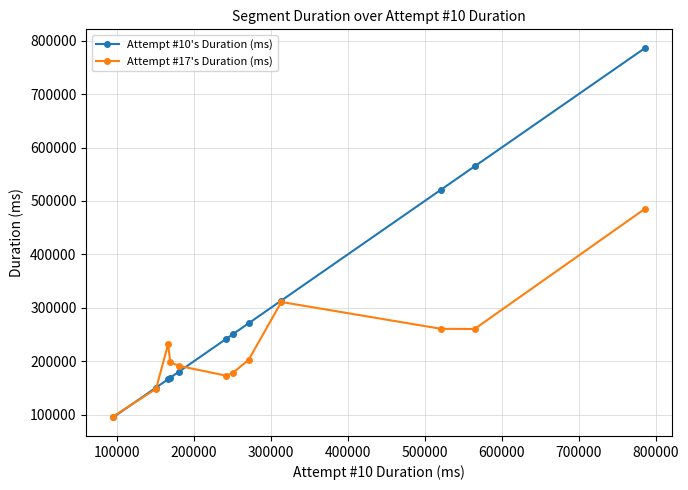

What is the average value of the Attempt #17's Duration (ms) series?

228238